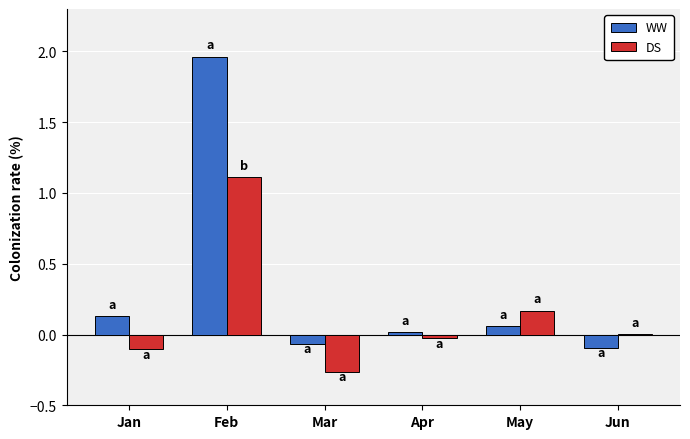

True or false: WW has a value of -0.1 at Jun.

True